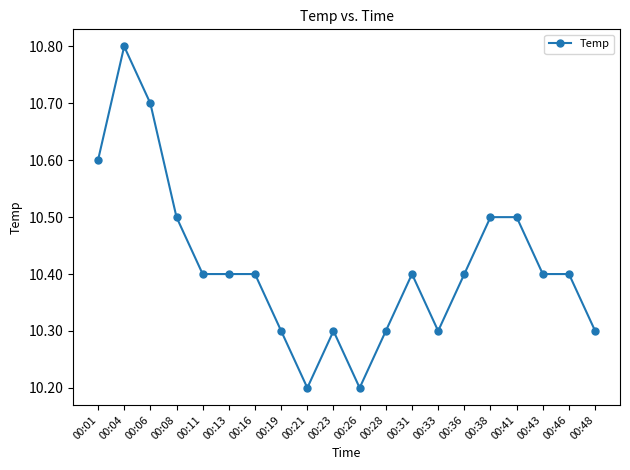

True or false: there are more than 0 points higher than both neighbors.

True